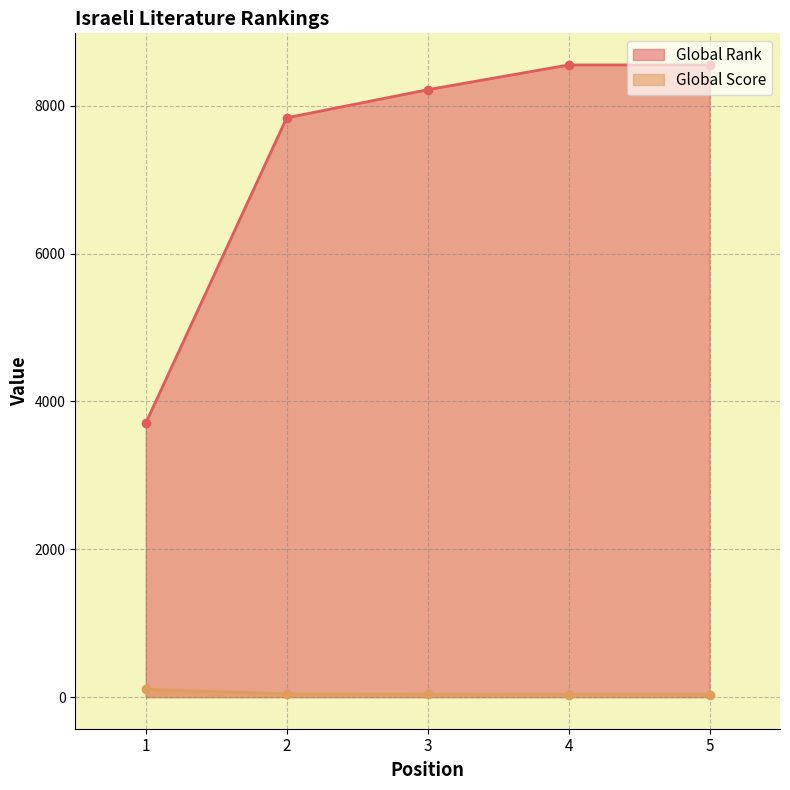

The value of Global Score at 2 is 44. True or false?

True